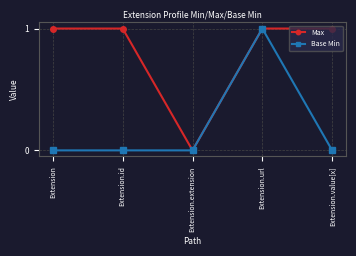

The value of Max at Extension.url is 1. True or false?

True